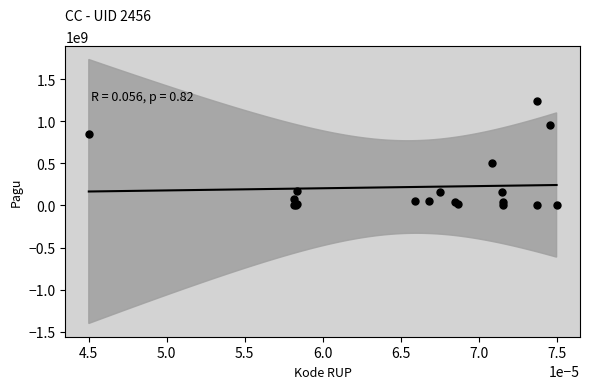

What Y value in the scatter plot is closest to 622840000?

499932000